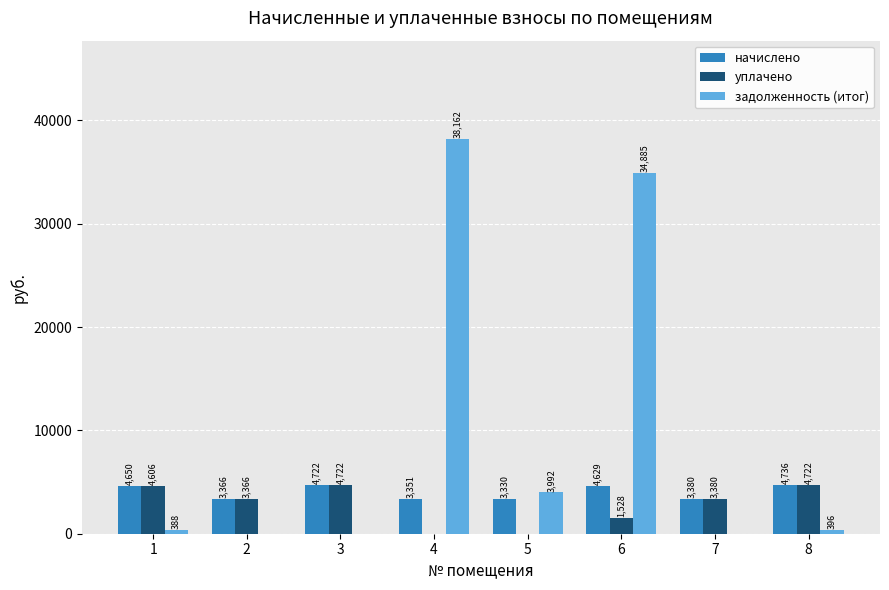

Read the уплачено value at 1.

4605.9